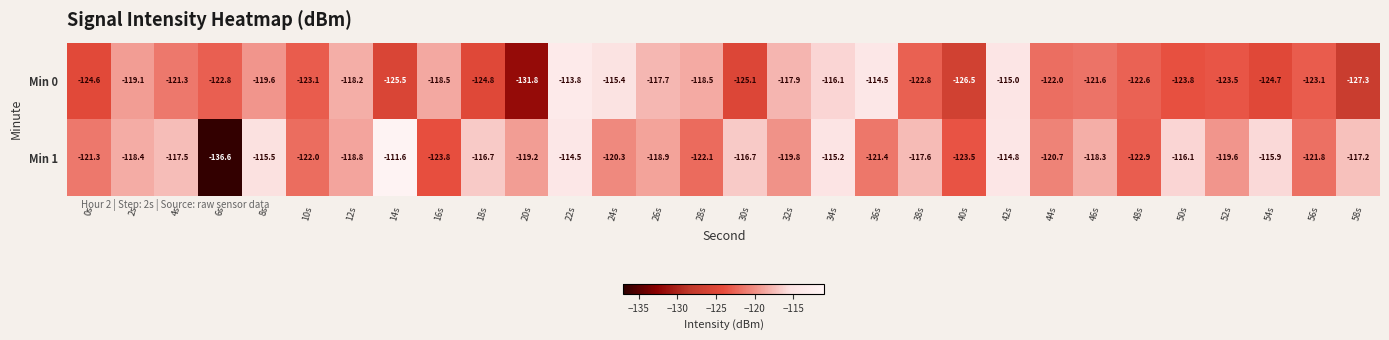

Is it true that Min 1 equals -53.8 at 22s?

False